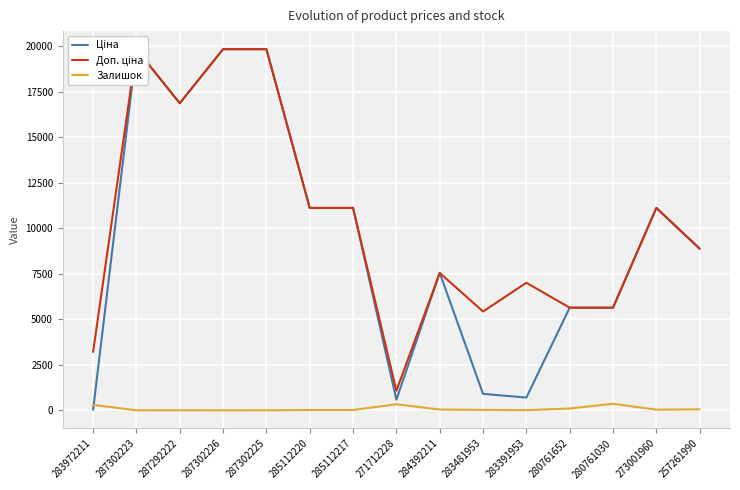

Which has a higher value, 283972211 or 257261990?

257261990